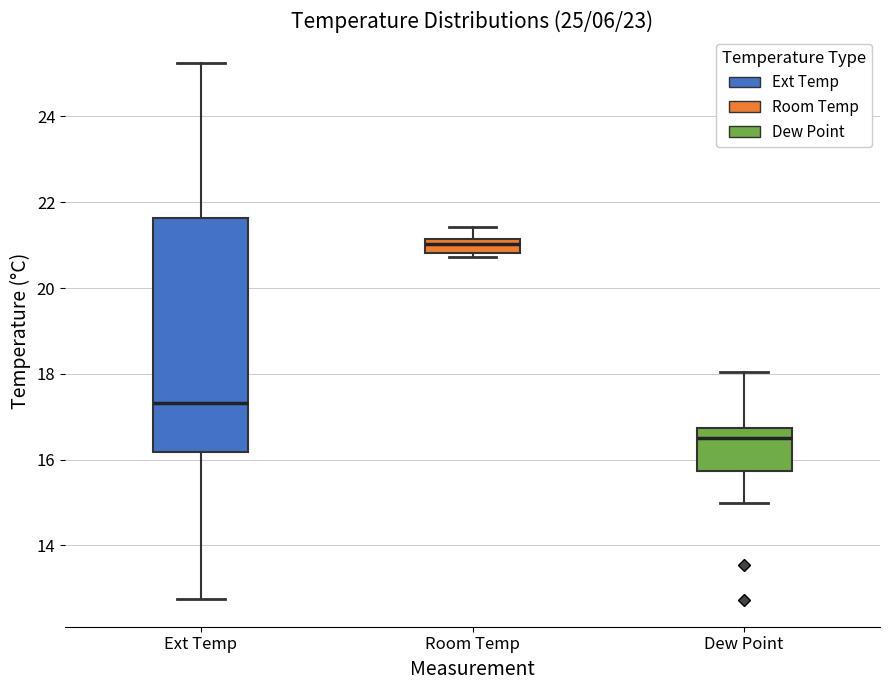

Which box's median line is the highest?

Room Temp